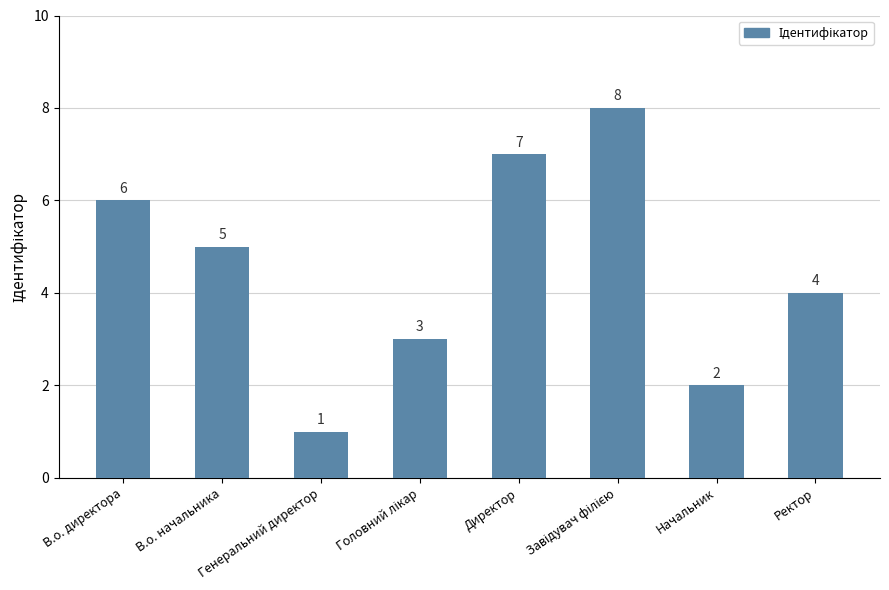

What is the difference between the maximum and second lowest values?

6